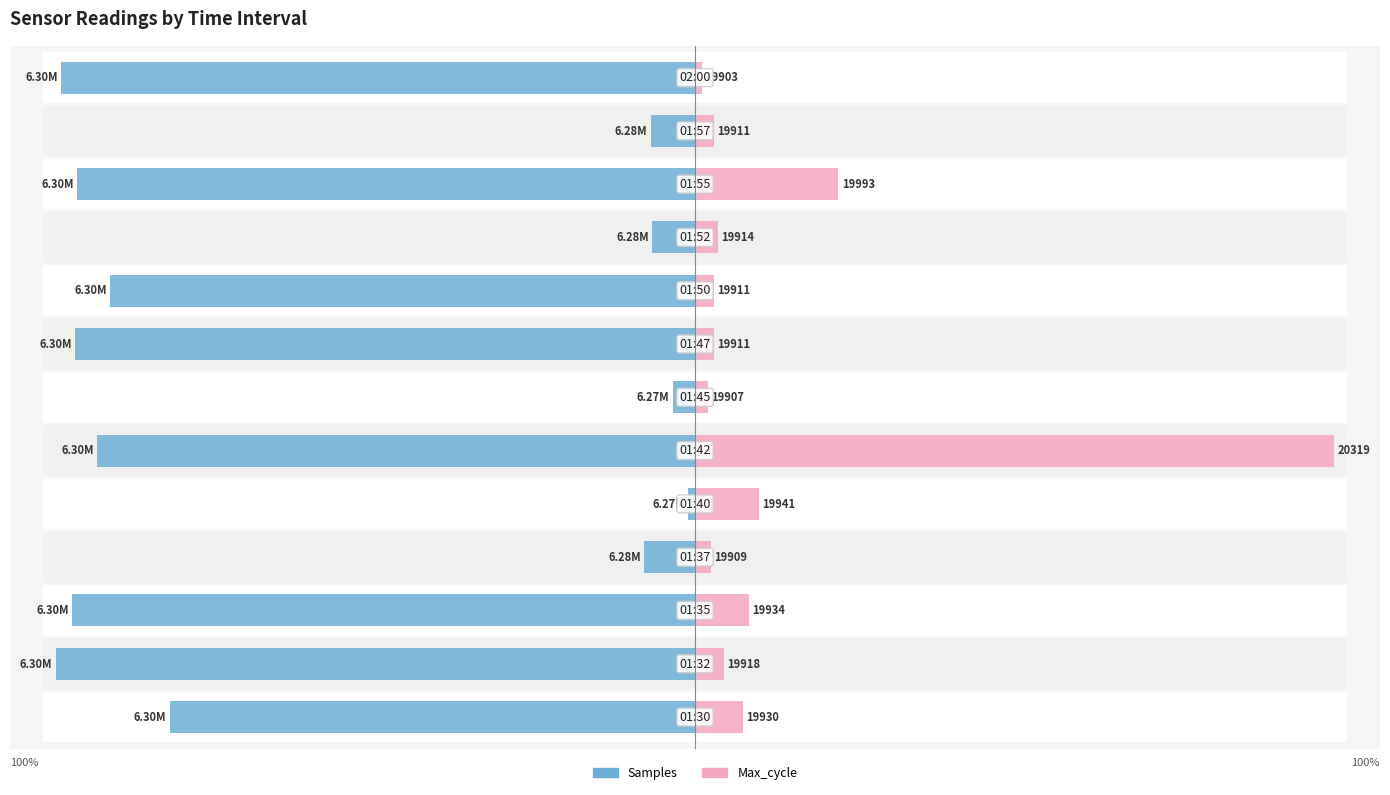

The value of Max_cycle at 6 is 0.4. True or false?

False